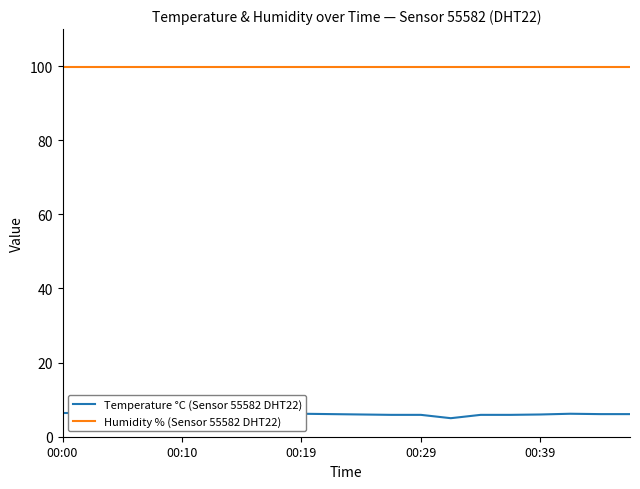

True or false: Temperature °C (Sensor 55582 DHT22) and Humidity % (Sensor 55582 DHT22) cross at least once.

False